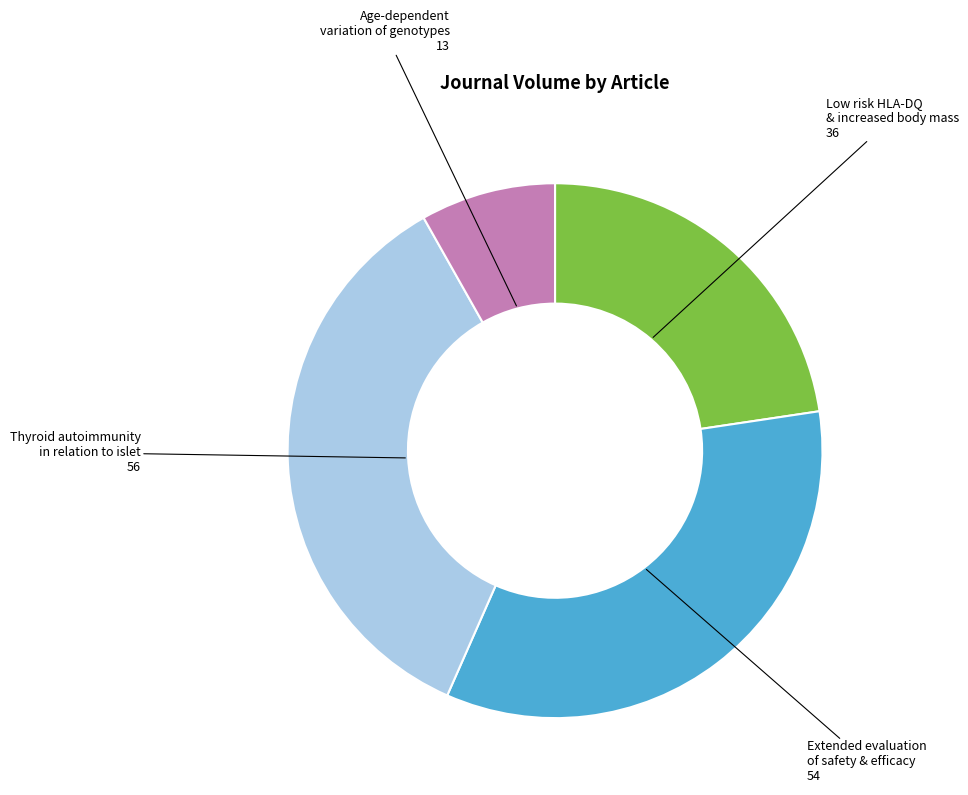

Is there any slice that represents more than half of the pie?

No